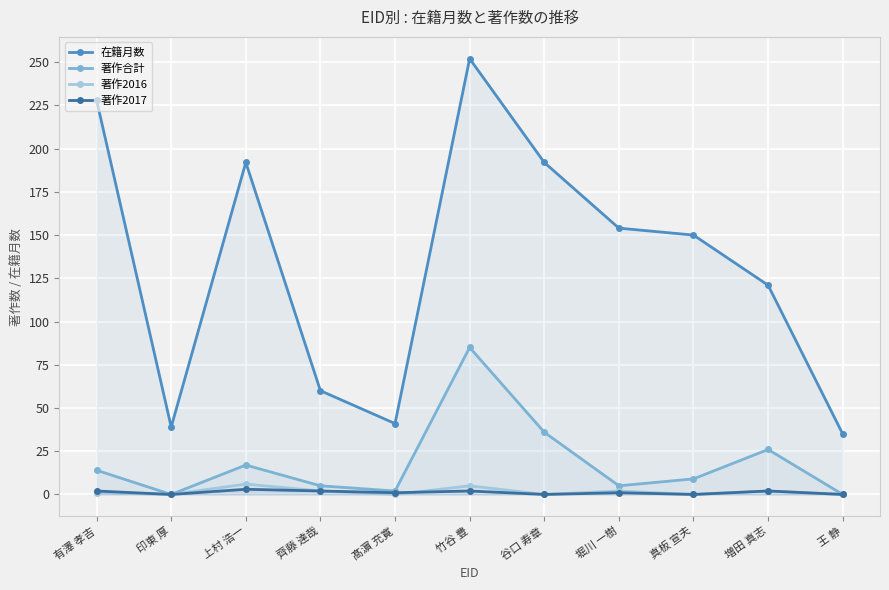

Reading left to right, transcribe all the data shown in this chart.

在籍月数: 228	39	192	60	41	252	192	154	150	121	35
著作合計: 14	0	17	5	2	85	36	5	9	26	0
著作2016: 1	0	6	2	0	5	0	2	0	2	0
著作2017: 2	0	3	2	1	2	0	1	0	2	0